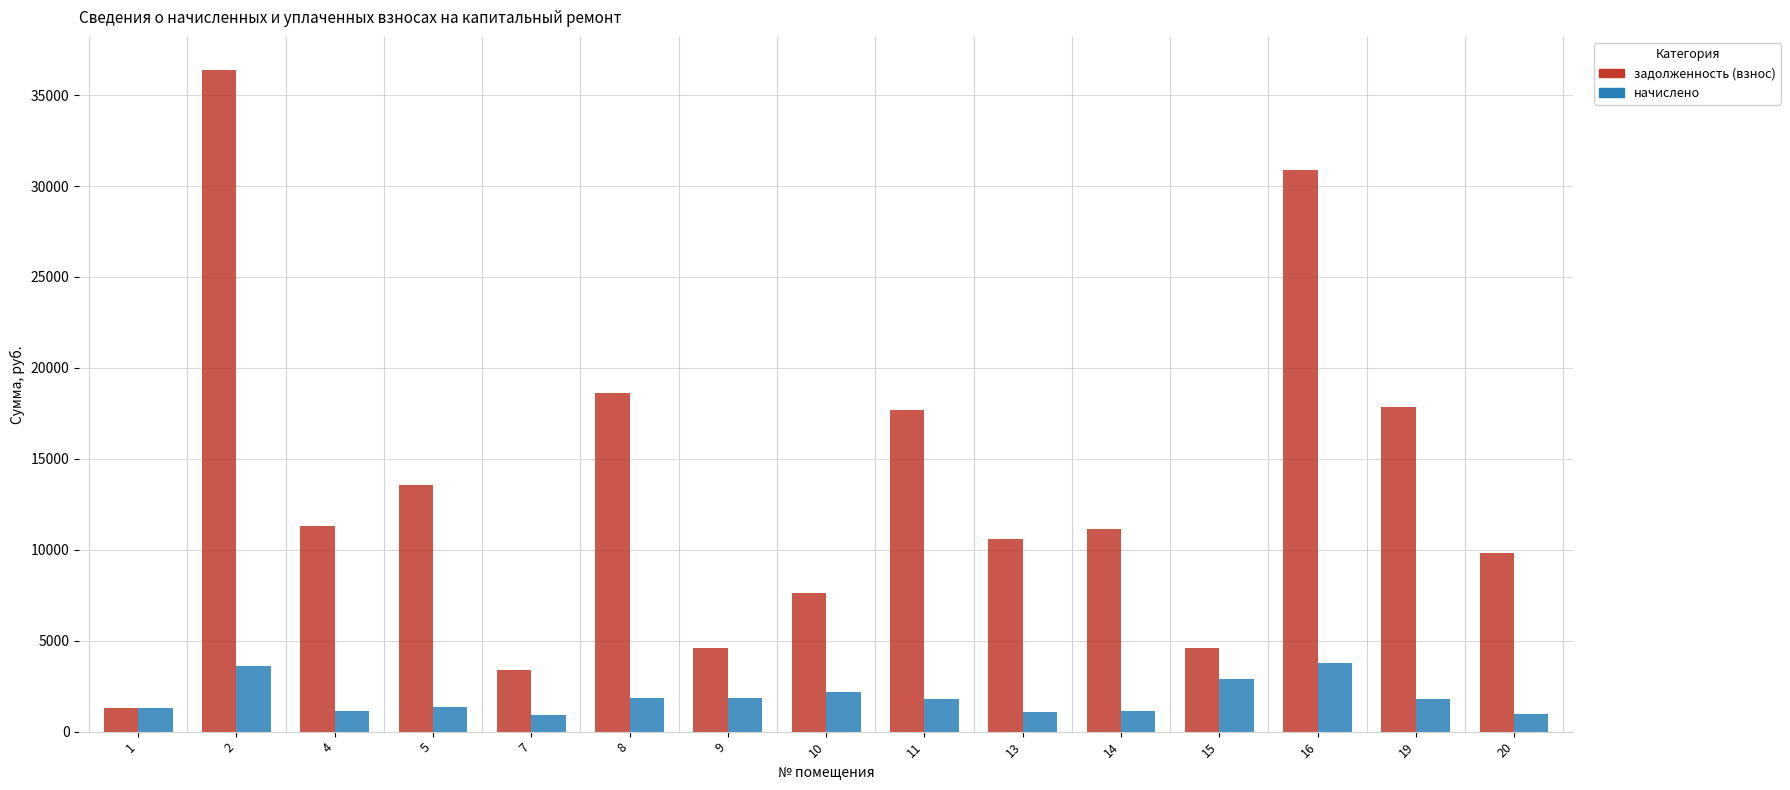

How many bars are there in each group?

2